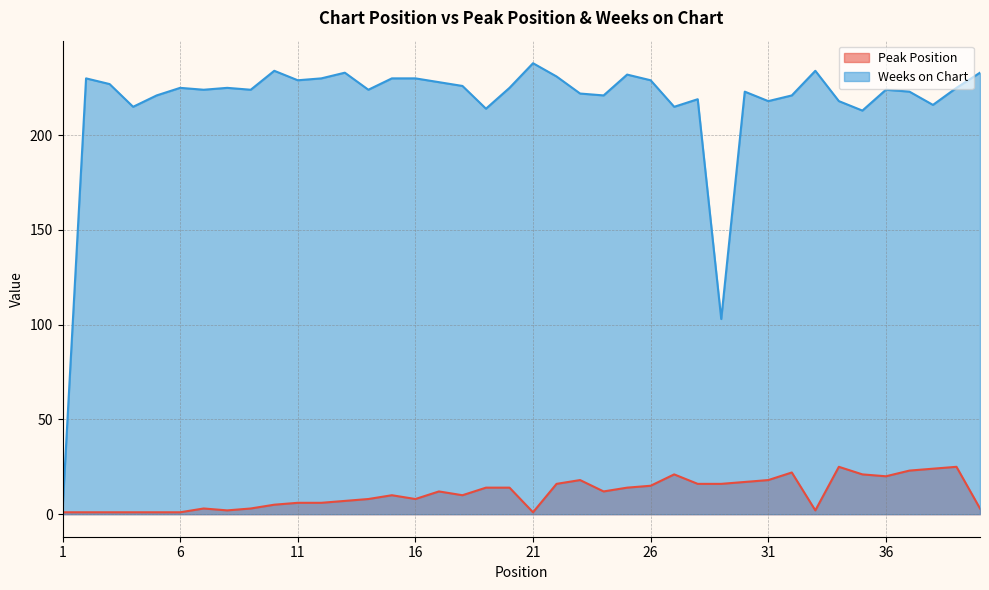

What is the sum of the Peak Position values at 29 and 39?

41